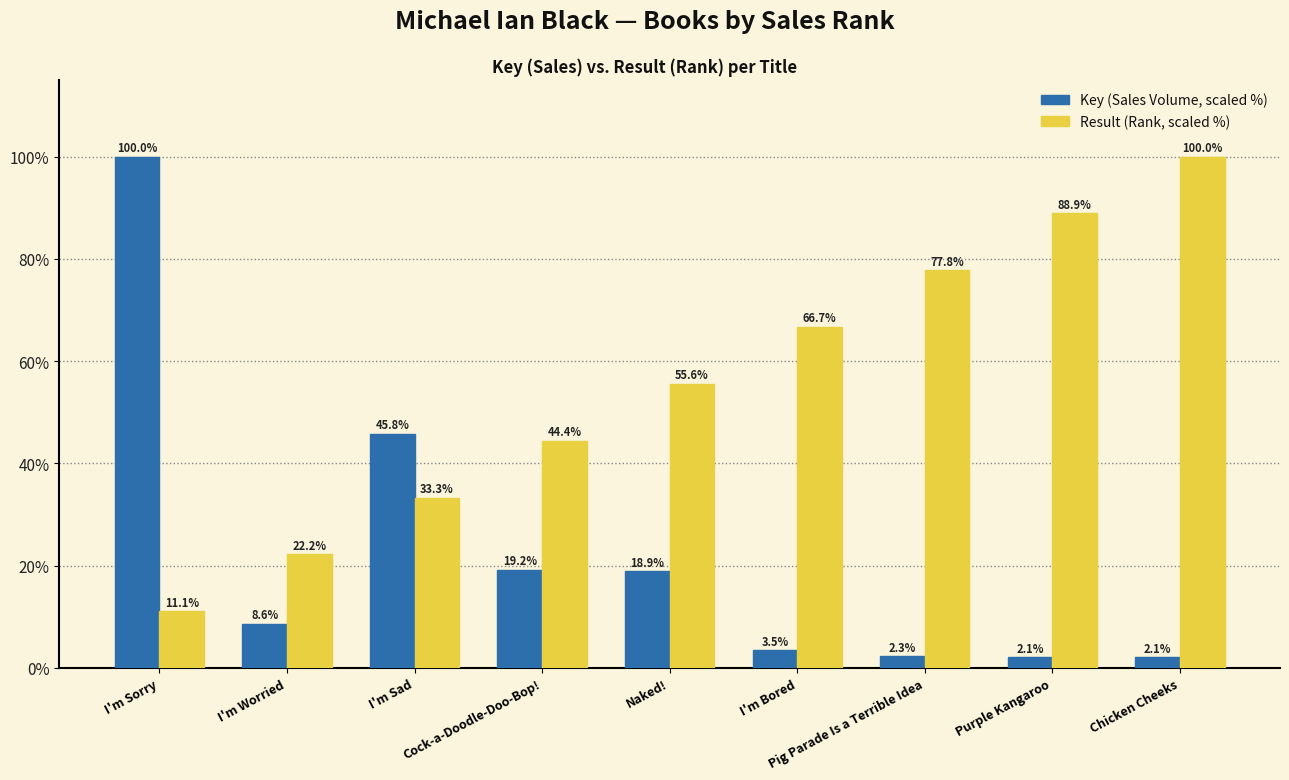

Reading left to right, extract all data points from this chart.

Key (Sales Volume, scaled %): 100.0	8.6	45.8	19.2	18.9	3.5	2.3	2.1	2.1
Result (Rank, scaled %): 11.1	22.2	33.3	44.4	55.6	66.7	77.8	88.9	100.0